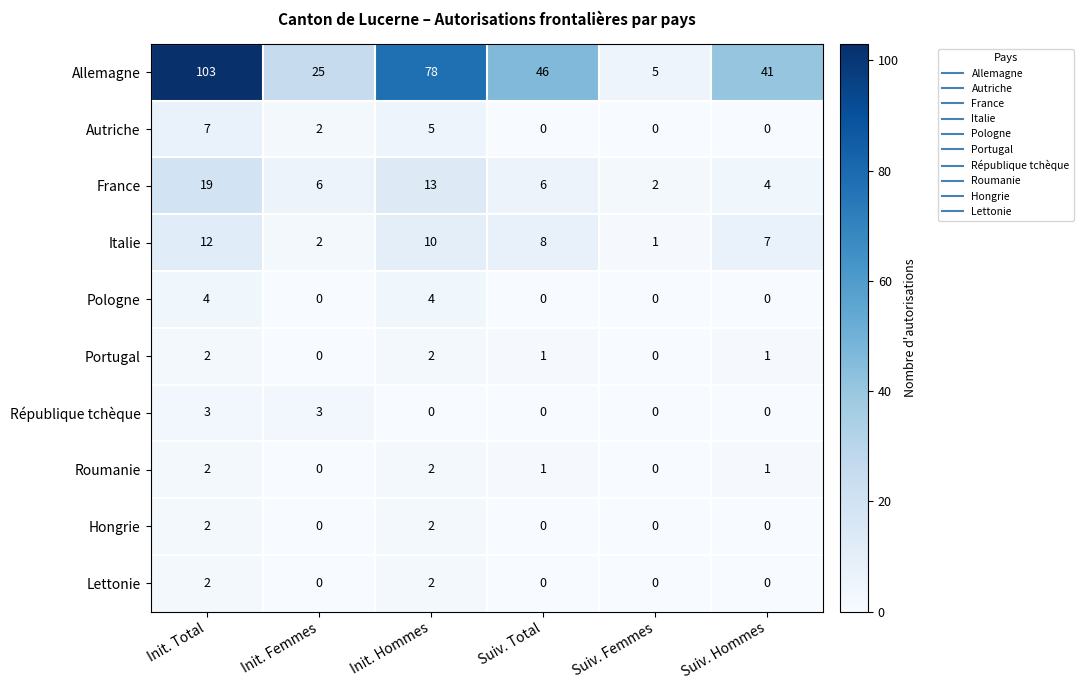

What is the average value of the Allemagne series?

50